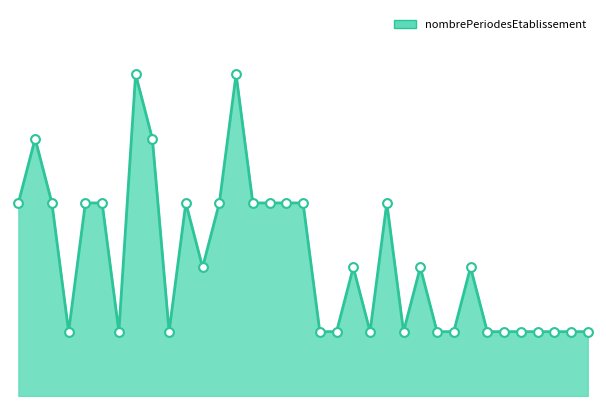

Is the value of nombrePeriodesEtablissement_line at 5 greater than the value of nombrePeriodesEtablissement_dots at 15?

No